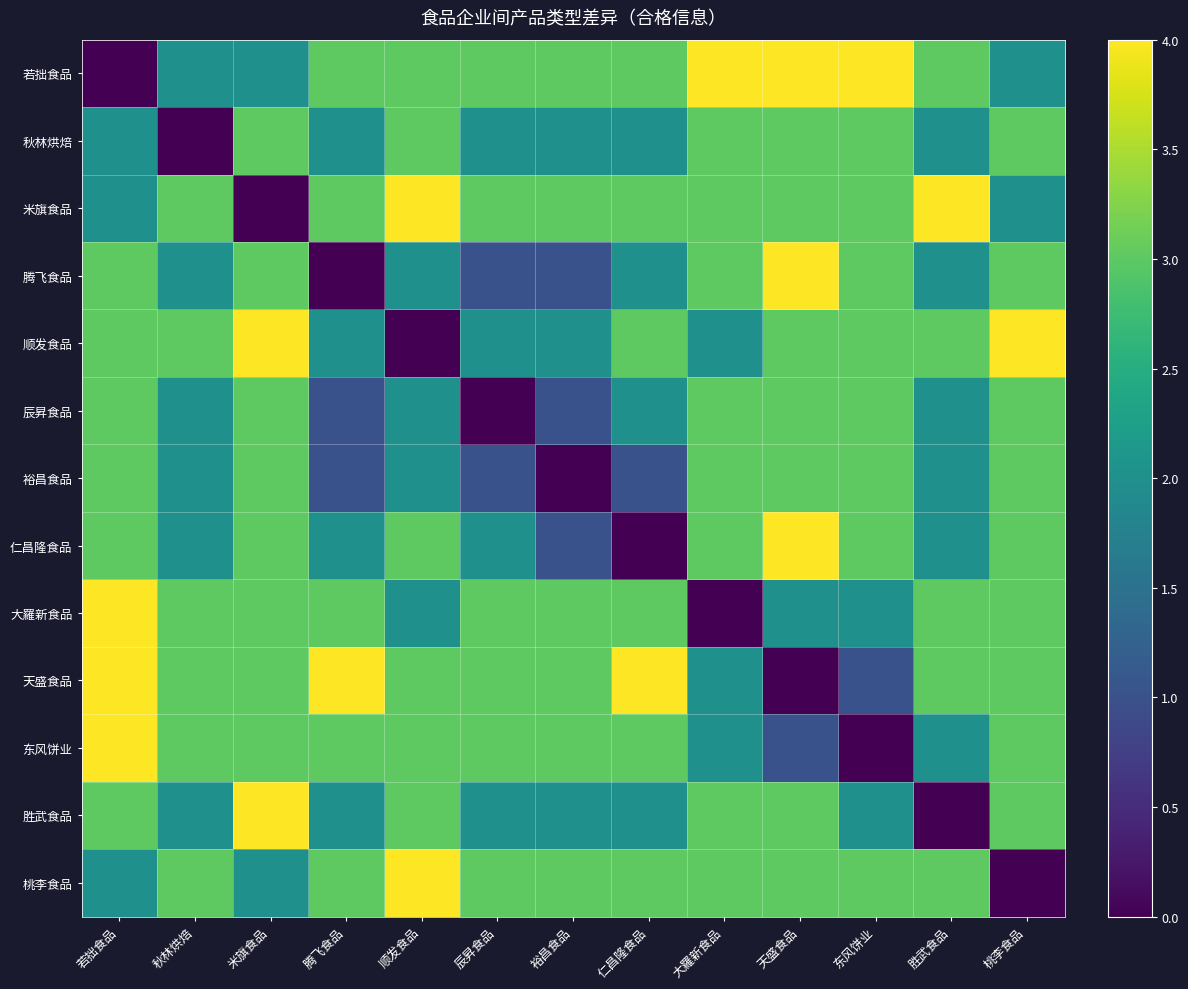

Reading left to right, list all the values displayed in this chart.

若拙食品: 若拙食品=0	秋林烘焙=2	米旗食品=2	腾飞食品=3	顺发食品=3	辰昇食品=3	裕昌食品=3	仁昌隆食品=3	大羅新食品=4	天盛食品=4	东风饼业=4	胜武食品=3	桃李食品=2
秋林烘焙: 若拙食品=2	秋林烘焙=0	米旗食品=3	腾飞食品=2	顺发食品=3	辰昇食品=2	裕昌食品=2	仁昌隆食品=2	大羅新食品=3	天盛食品=3	东风饼业=3	胜武食品=2	桃李食品=3
米旗食品: 若拙食品=2	秋林烘焙=3	米旗食品=0	腾飞食品=3	顺发食品=4	辰昇食品=3	裕昌食品=3	仁昌隆食品=3	大羅新食品=3	天盛食品=3	东风饼业=3	胜武食品=4	桃李食品=2
腾飞食品: 若拙食品=3	秋林烘焙=2	米旗食品=3	腾飞食品=0	顺发食品=2	辰昇食品=1	裕昌食品=1	仁昌隆食品=2	大羅新食品=3	天盛食品=4	东风饼业=3	胜武食品=2	桃李食品=3
顺发食品: 若拙食品=3	秋林烘焙=3	米旗食品=4	腾飞食品=2	顺发食品=0	辰昇食品=2	裕昌食品=2	仁昌隆食品=3	大羅新食品=2	天盛食品=3	东风饼业=3	胜武食品=3	桃李食品=4
辰昇食品: 若拙食品=3	秋林烘焙=2	米旗食品=3	腾飞食品=1	顺发食品=2	辰昇食品=0	裕昌食品=1	仁昌隆食品=2	大羅新食品=3	天盛食品=3	东风饼业=3	胜武食品=2	桃李食品=3
裕昌食品: 若拙食品=3	秋林烘焙=2	米旗食品=3	腾飞食品=1	顺发食品=2	辰昇食品=1	裕昌食品=0	仁昌隆食品=1	大羅新食品=3	天盛食品=3	东风饼业=3	胜武食品=2	桃李食品=3
仁昌隆食品: 若拙食品=3	秋林烘焙=2	米旗食品=3	腾飞食品=2	顺发食品=3	辰昇食品=2	裕昌食品=1	仁昌隆食品=0	大羅新食品=3	天盛食品=4	东风饼业=3	胜武食品=2	桃李食品=3
大羅新食品: 若拙食品=4	秋林烘焙=3	米旗食品=3	腾飞食品=3	顺发食品=2	辰昇食品=3	裕昌食品=3	仁昌隆食品=3	大羅新食品=0	天盛食品=2	东风饼业=2	胜武食品=3	桃李食品=3
天盛食品: 若拙食品=4	秋林烘焙=3	米旗食品=3	腾飞食品=4	顺发食品=3	辰昇食品=3	裕昌食品=3	仁昌隆食品=4	大羅新食品=2	天盛食品=0	东风饼业=1	胜武食品=3	桃李食品=3
东风饼业: 若拙食品=4	秋林烘焙=3	米旗食品=3	腾飞食品=3	顺发食品=3	辰昇食品=3	裕昌食品=3	仁昌隆食品=3	大羅新食品=2	天盛食品=1	东风饼业=0	胜武食品=2	桃李食品=3
胜武食品: 若拙食品=3	秋林烘焙=2	米旗食品=4	腾飞食品=2	顺发食品=3	辰昇食品=2	裕昌食品=2	仁昌隆食品=2	大羅新食品=3	天盛食品=3	东风饼业=2	胜武食品=0	桃李食品=3
桃李食品: 若拙食品=2	秋林烘焙=3	米旗食品=2	腾飞食品=3	顺发食品=4	辰昇食品=3	裕昌食品=3	仁昌隆食品=3	大羅新食品=3	天盛食品=3	东风饼业=3	胜武食品=3	桃李食品=0